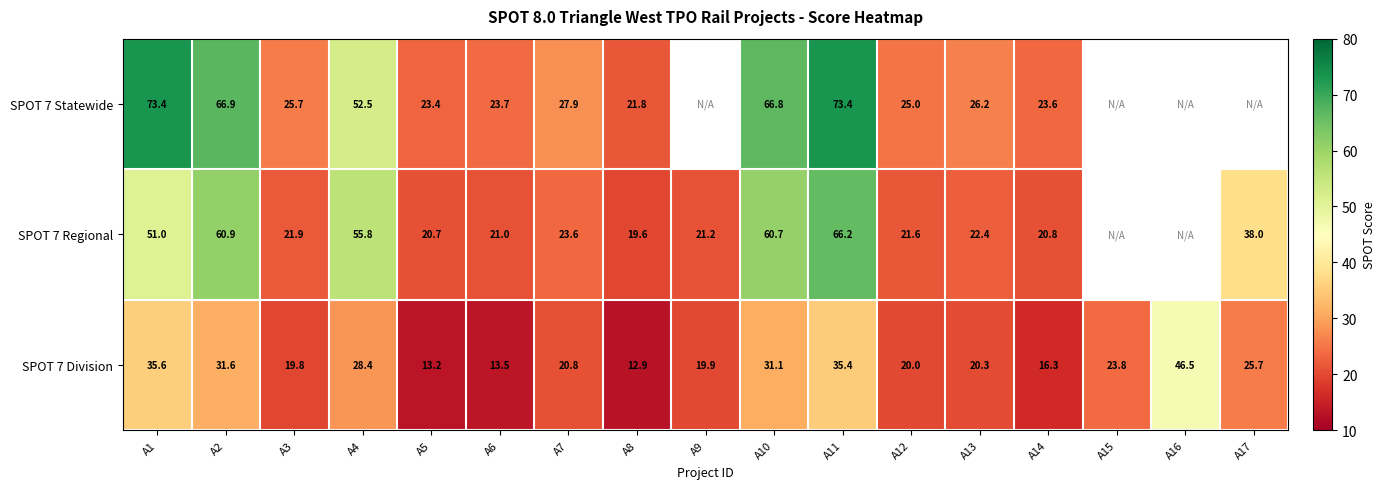

True or false: SPOT 7 Division has a value of 19.9 at A9.

True